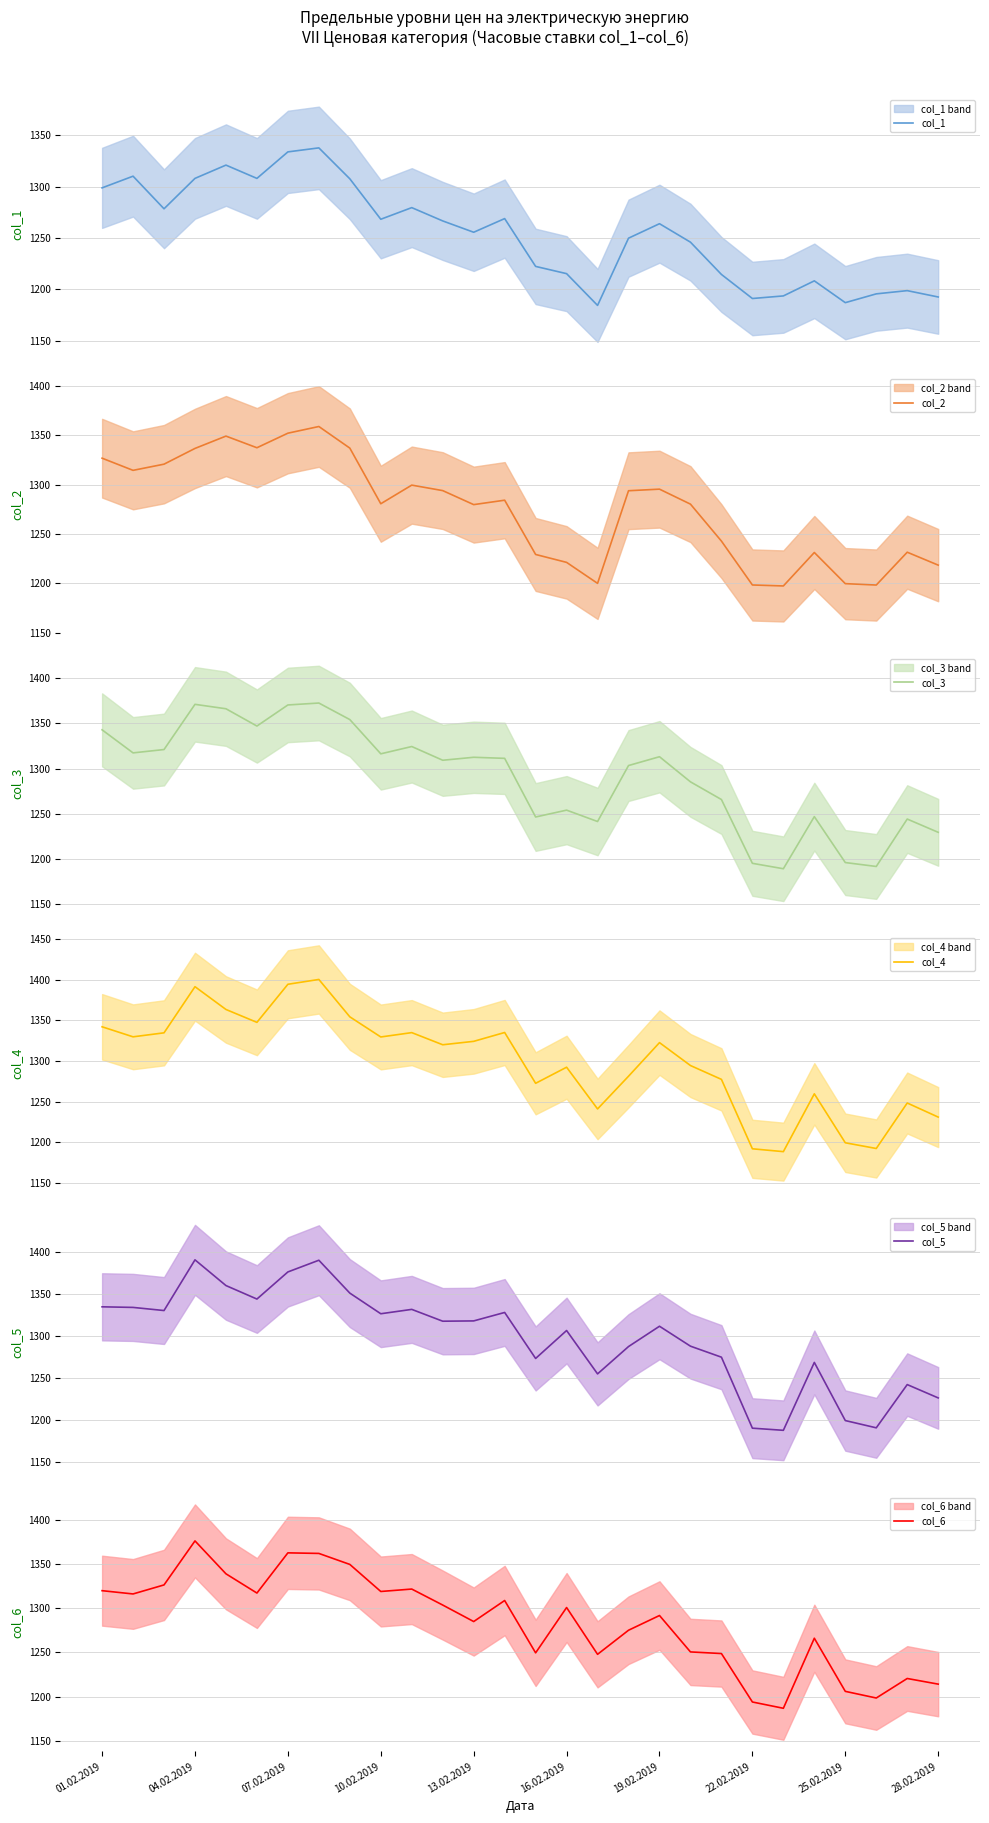

What is the lowest value of the col_3 series?

1189.4